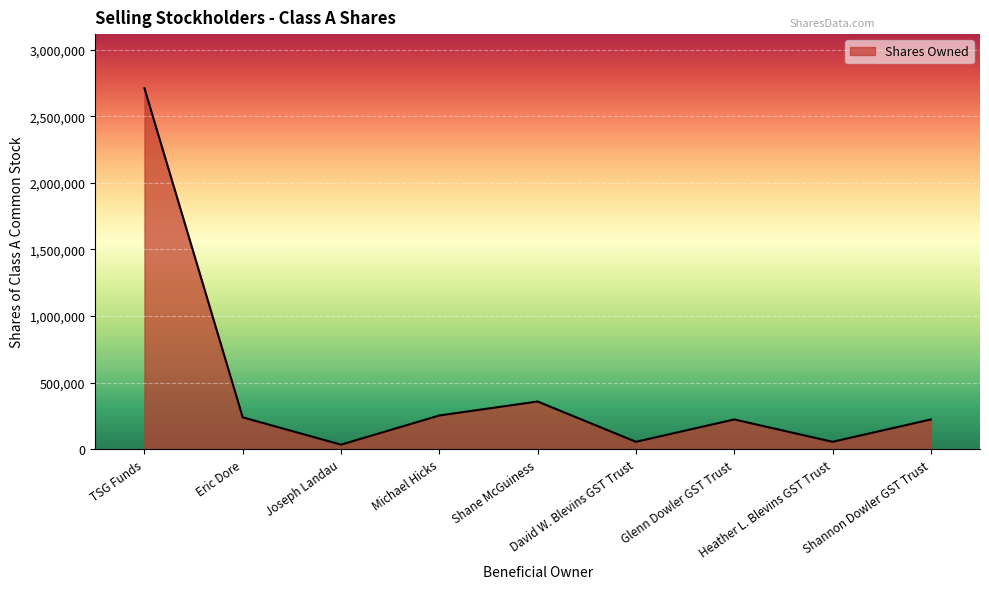

What is the greatest value displayed?

2710051